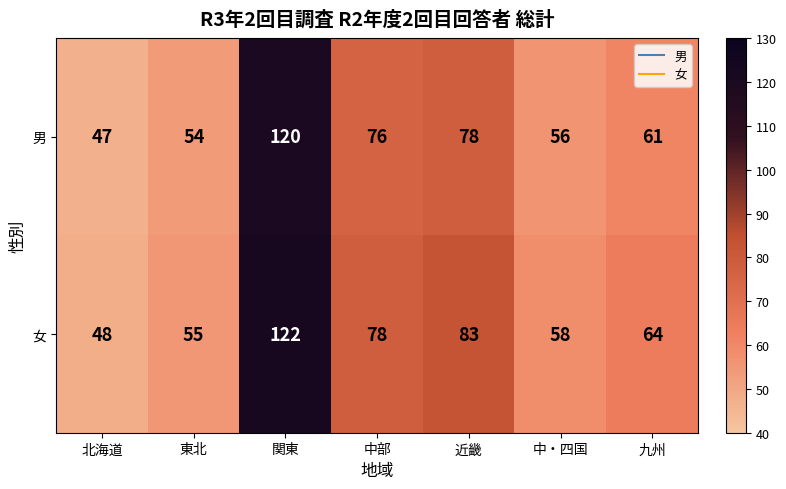

What is the sum of all 男 values?

492